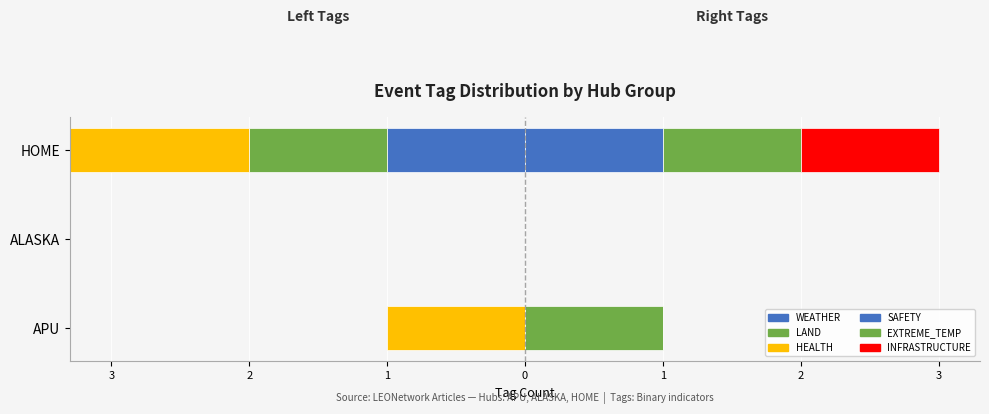

What is the difference between the maximum and second lowest values in the SAFETY (right) series?

1